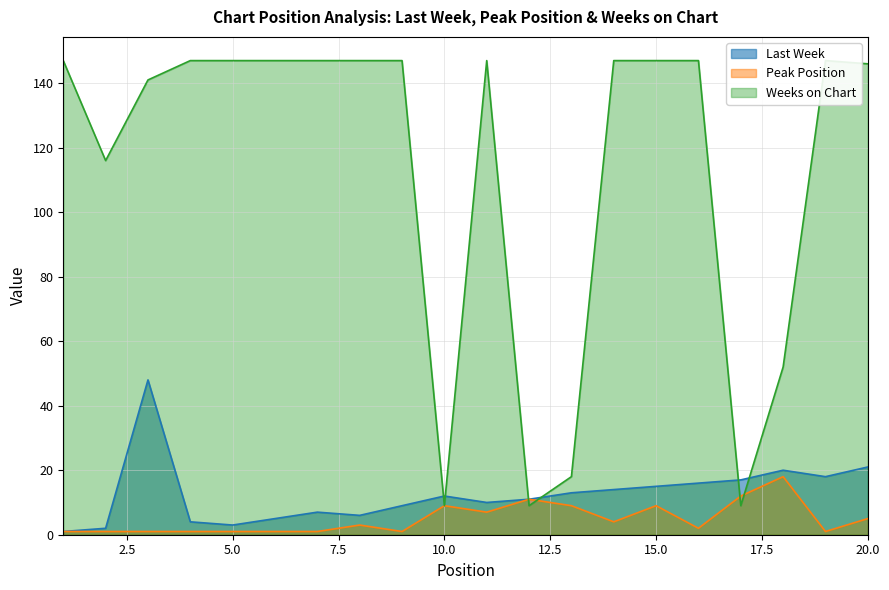

List the series in order of their peak value, highest first.

Weeks on Chart, Last Week, Peak Position